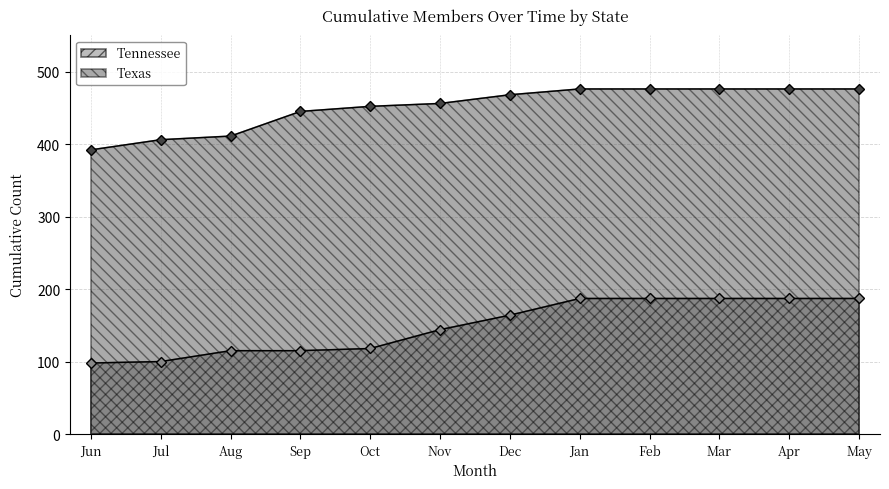

True or false: Tennessee and Texas cross at least once.

False